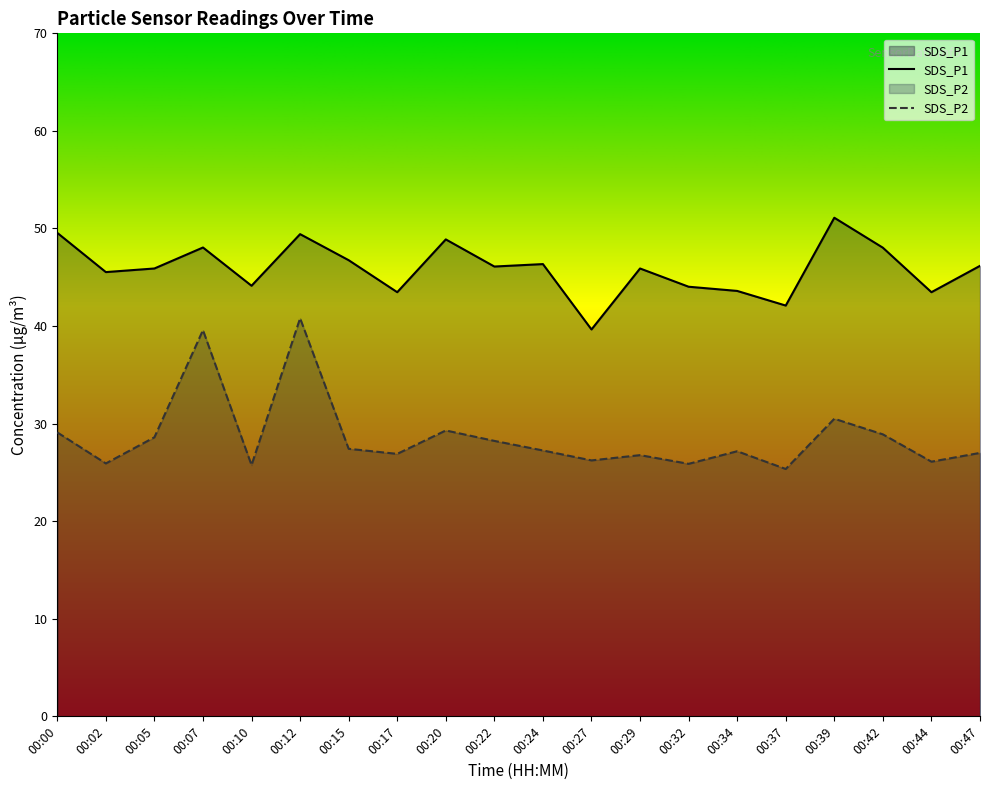

At which category does SDS_P1 reach its first local peak?

00:07